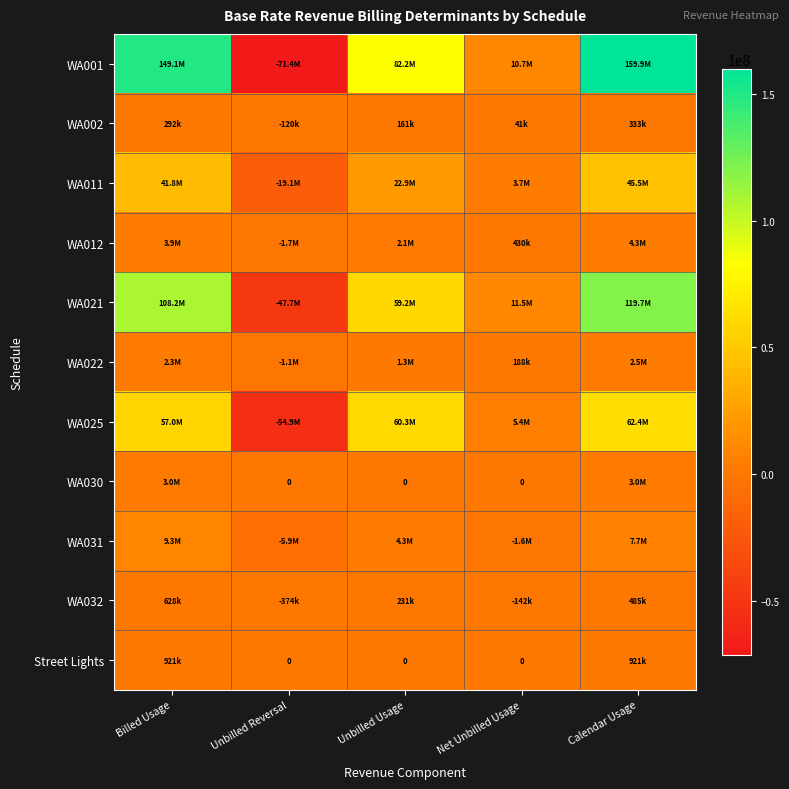

What is the sum of the WA021 values at Unbilled Usage and Unbilled Reversal?

11510246.0